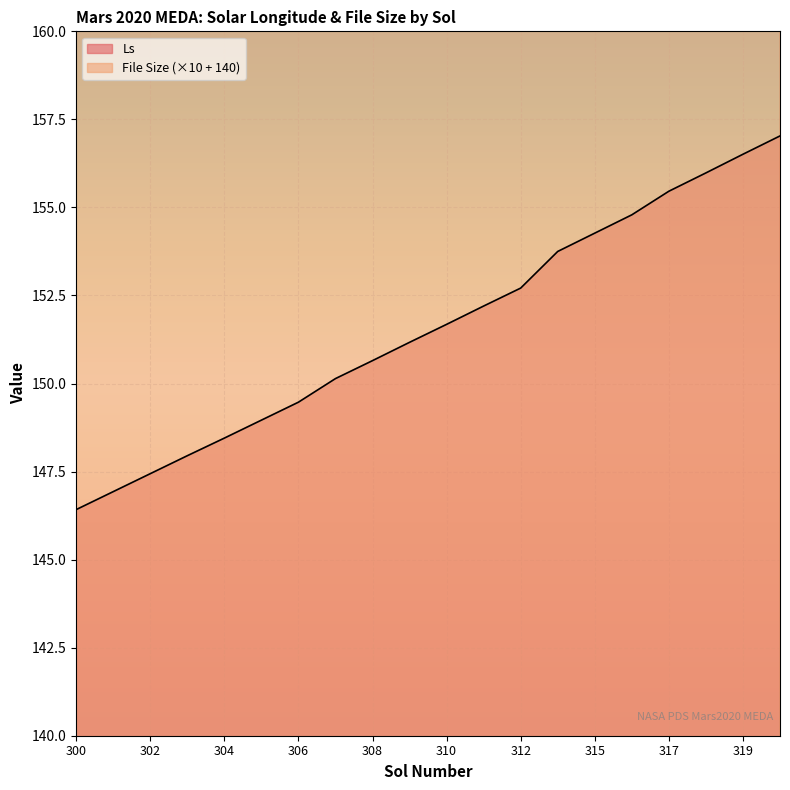

At which category is the sum across all series the highest?

320